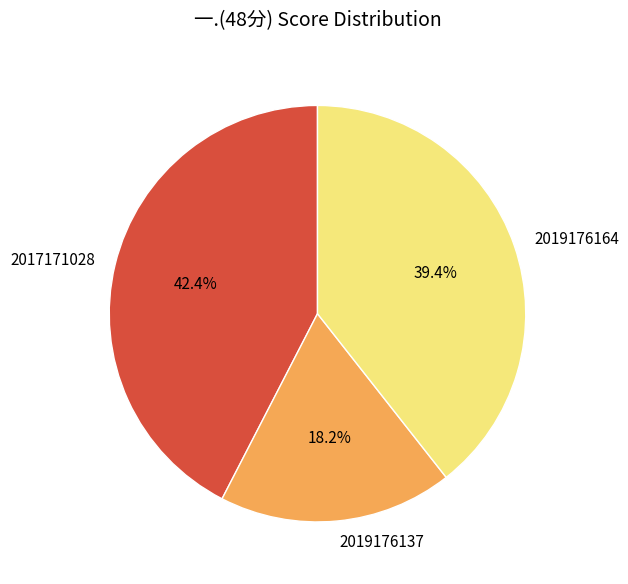

Does 2019176164 account for over 50% of the chart?

No